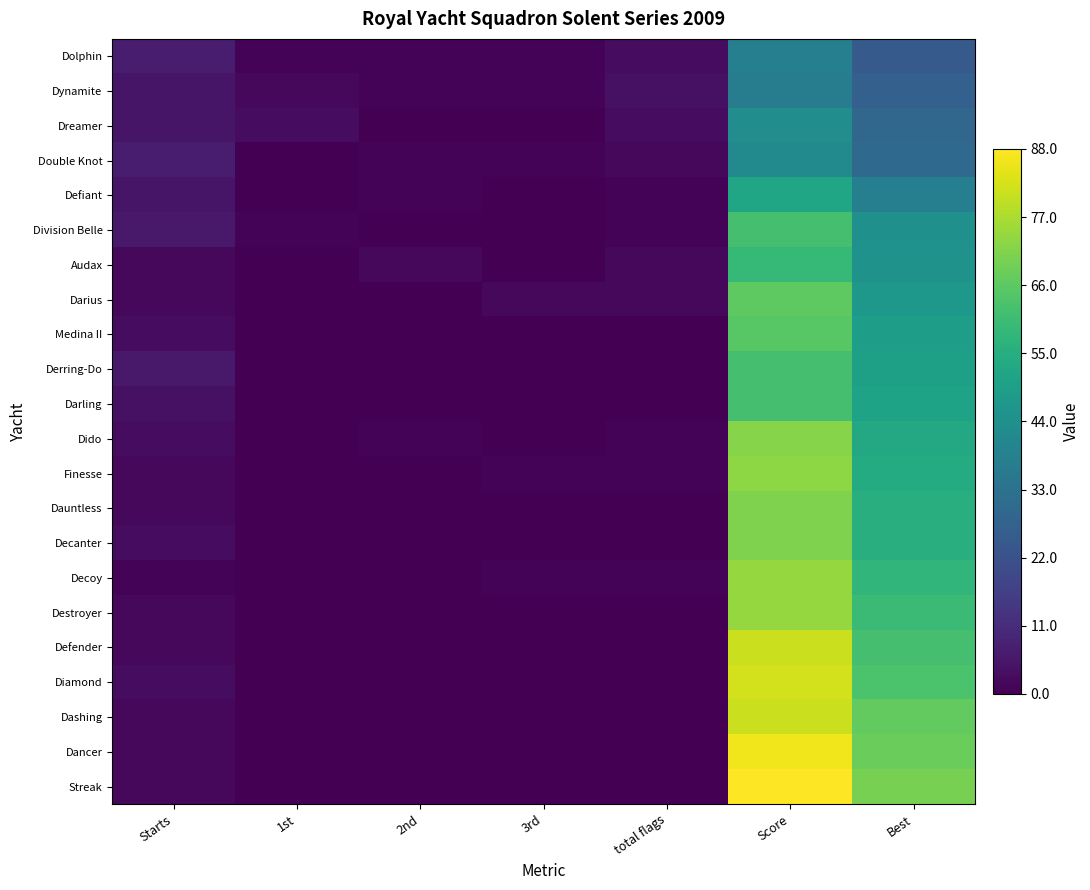

Reading right to left, list all the values displayed in this chart.

Dolphin: Best=25	Score=38	total flags=3	3rd=1	2nd=1	1st=1	Starts=7
Dynamite: Best=27	Score=37	total flags=4	3rd=1	2nd=1	1st=2	Starts=5
Dreamer: Best=29	Score=43	total flags=3	3rd=0	2nd=0	1st=3	Starts=5
Double Knot: Best=30	Score=42	total flags=2	3rd=1	2nd=1	1st=0	Starts=7
Defiant: Best=38	Score=52	total flags=1	3rd=0	2nd=1	1st=0	Starts=5
Division Belle: Best=44	Score=62	total flags=1	3rd=0	2nd=0	1st=1	Starts=6
Audax: Best=45	Score=59	total flags=2	3rd=0	2nd=2	1st=0	Starts=2
Darius: Best=47	Score=66	total flags=2	3rd=2	2nd=0	1st=0	Starts=2
Medina II: Best=49	Score=65	total flags=0	3rd=0	2nd=0	1st=0	Starts=3
Derring-Do: Best=50	Score=62	total flags=0	3rd=0	2nd=0	1st=0	Starts=6
Darling: Best=51	Score=62	total flags=0	3rd=0	2nd=0	1st=0	Starts=4
Dido: Best=53	Score=72	total flags=1	3rd=0	2nd=1	1st=0	Starts=3
Finesse: Best=54	Score=73	total flags=1	3rd=1	2nd=0	1st=0	Starts=2
Dauntless: Best=55	Score=71	total flags=0	3rd=0	2nd=0	1st=0	Starts=2
Decanter: Best=55	Score=71	total flags=0	3rd=0	2nd=0	1st=0	Starts=3
Decoy: Best=58	Score=74	total flags=1	3rd=1	2nd=0	1st=0	Starts=1
Destroyer: Best=60	Score=74	total flags=0	3rd=0	2nd=0	1st=0	Starts=2
Defender: Best=62	Score=81	total flags=0	3rd=0	2nd=0	1st=0	Starts=2
Diamond: Best=63	Score=82	total flags=0	3rd=0	2nd=0	1st=0	Starts=3
Dashing: Best=67	Score=81	total flags=0	3rd=0	2nd=0	1st=0	Starts=2
Dancer: Best=68	Score=86	total flags=0	3rd=0	2nd=0	1st=0	Starts=2
Streak: Best=70	Score=88	total flags=0	3rd=0	2nd=0	1st=0	Starts=2